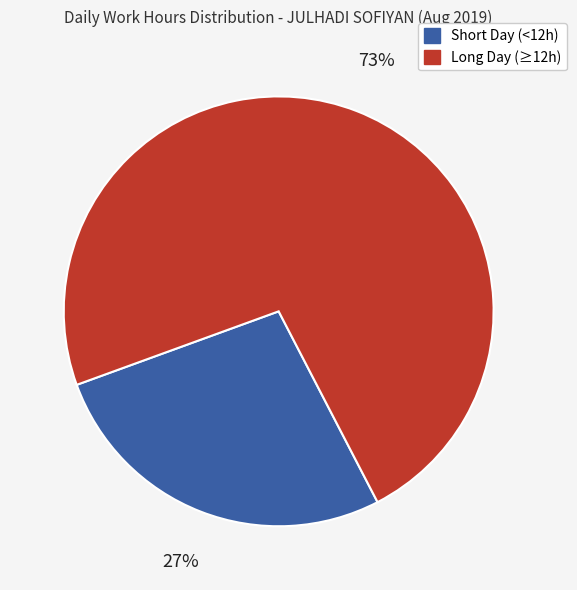

Does any single category account for the majority?

Yes